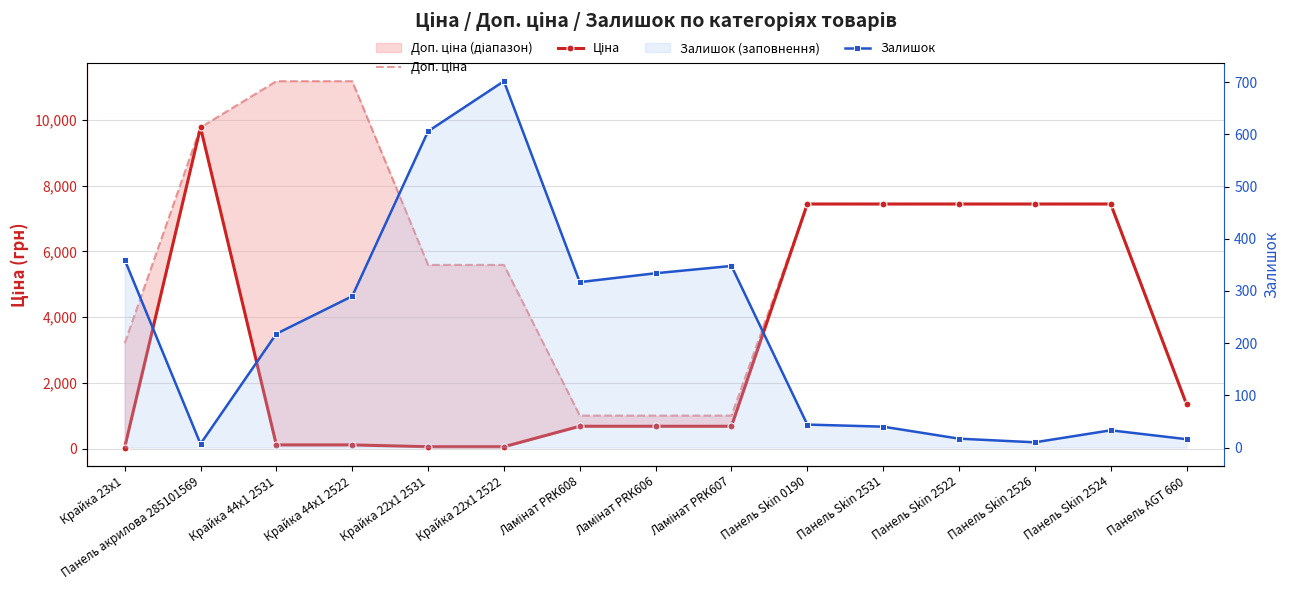

The Ціна series shows 111.8 at Крайка 44x1 2522. True or false?

True